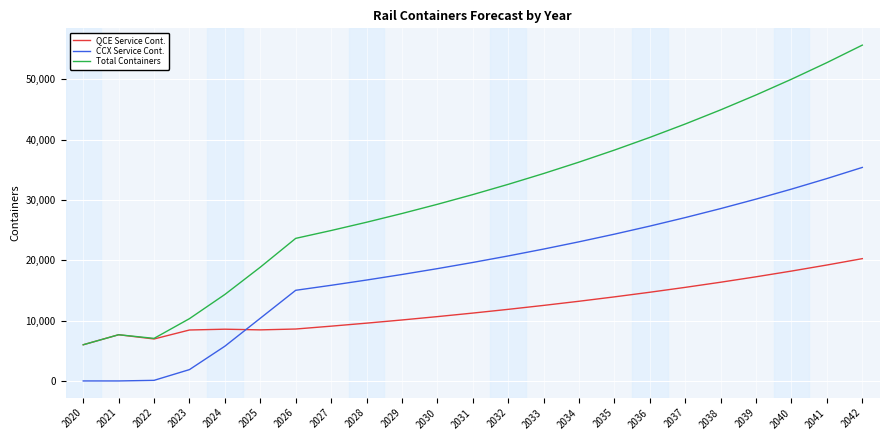

At which category does the chart reach its peak across all series?

2042